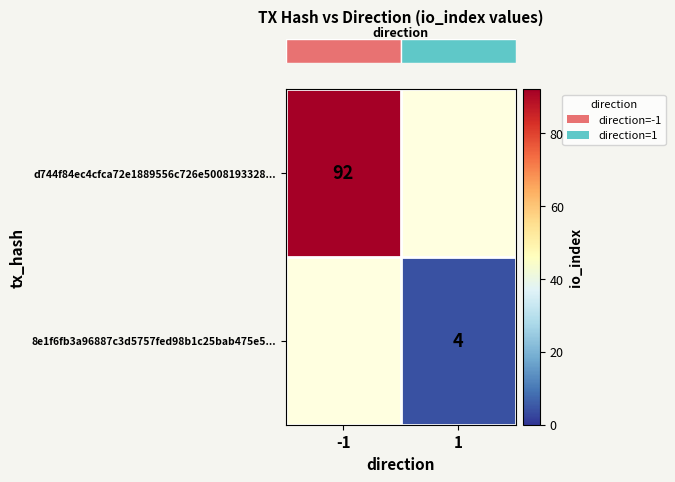

List the labels in order of row_1 value, largest first.

-1, 1